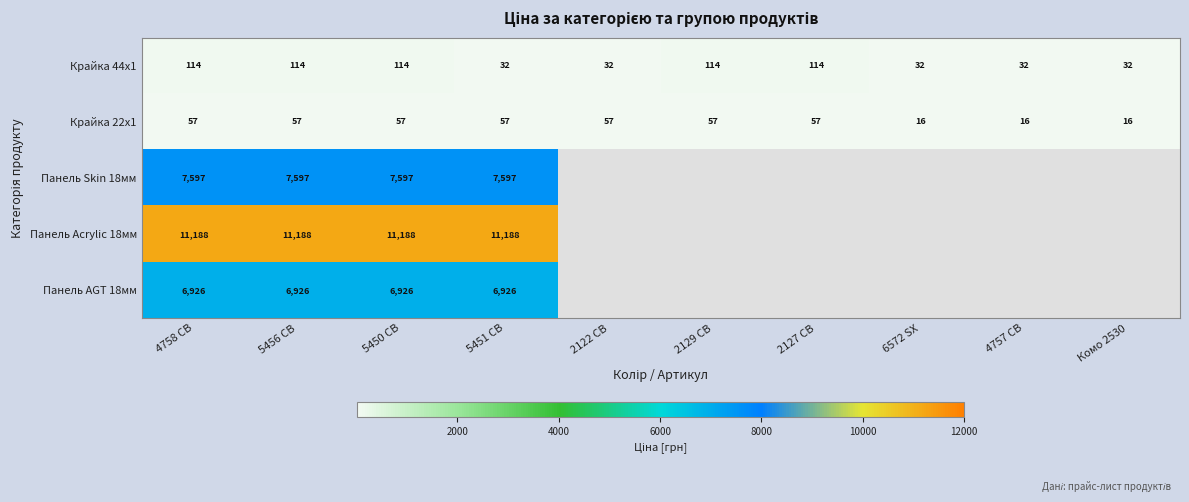

The value of Крайка 22x1 at 2122 CB is 57.0. True or false?

True